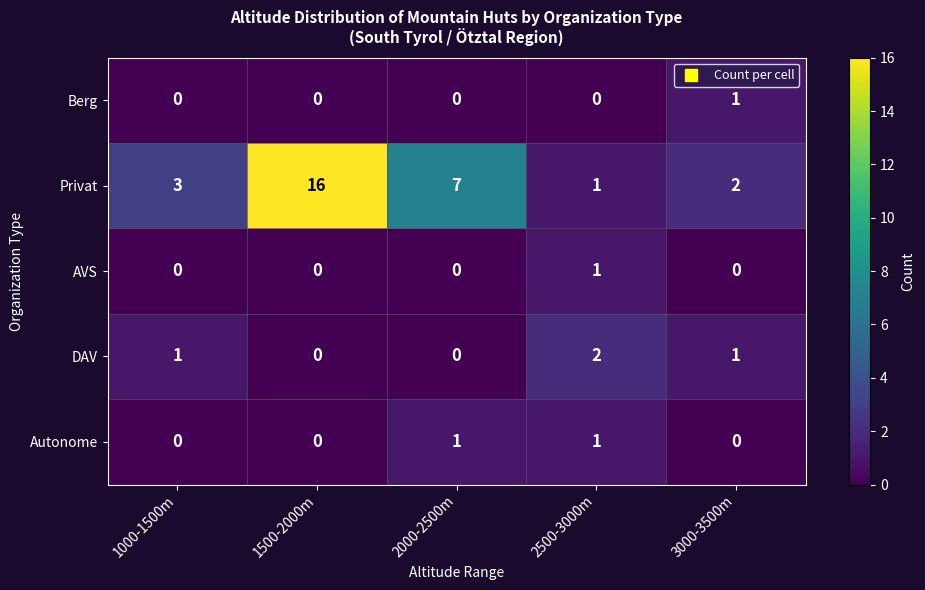

Reading left to right, list all the values displayed in this chart.

Berg: 0	0	0	0	1
Privat: 3	16	7	1	2
AVS: 0	0	0	1	0
DAV: 1	0	0	2	1
Autonome: 0	0	1	1	0